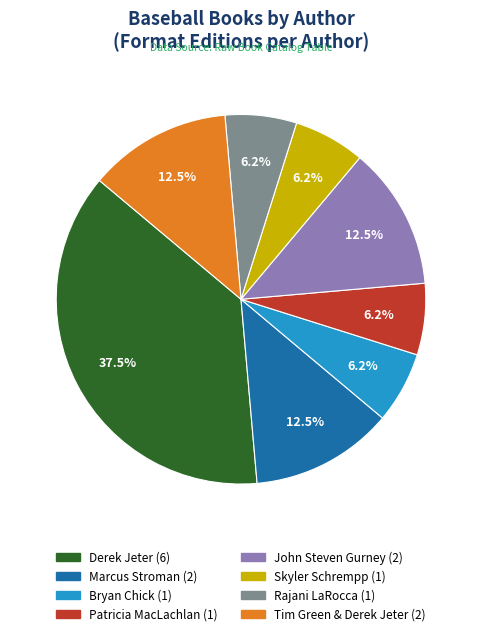

Count the number of slices in the pie.

8